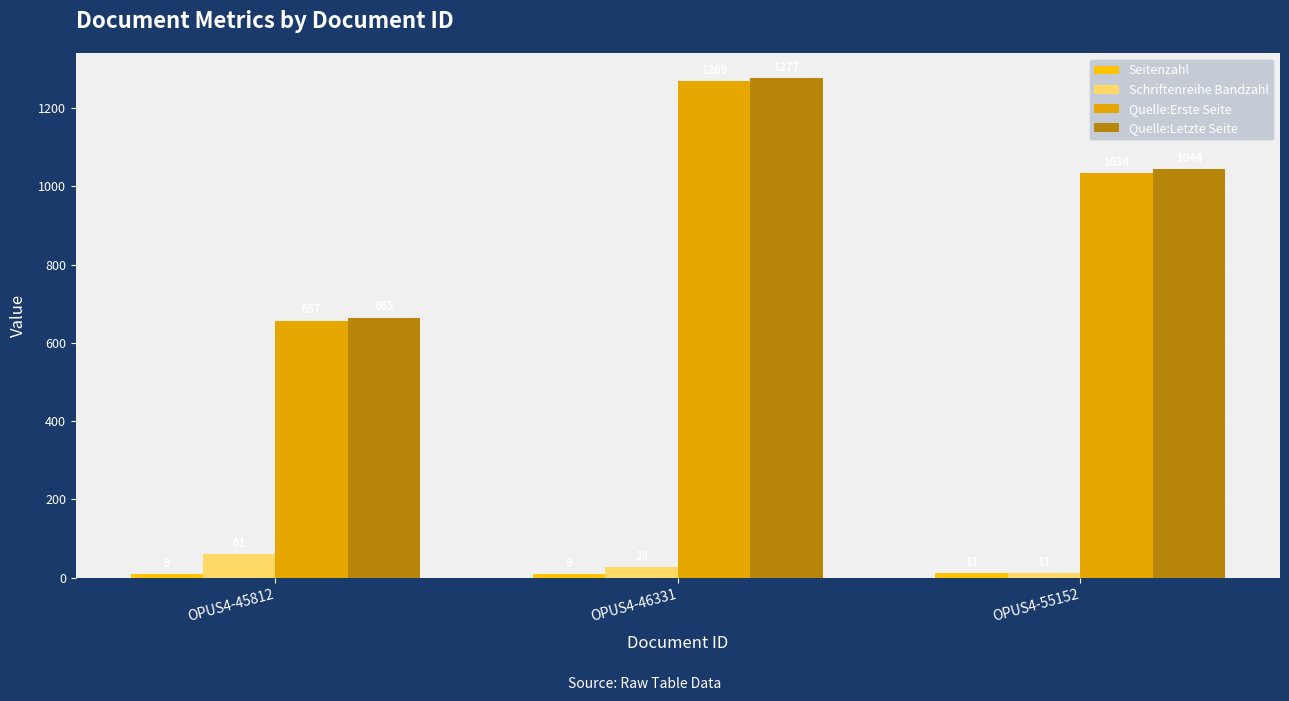

Is it true that Schriftenreihe Bandzahl equals 87 at OPUS4-45812?

False